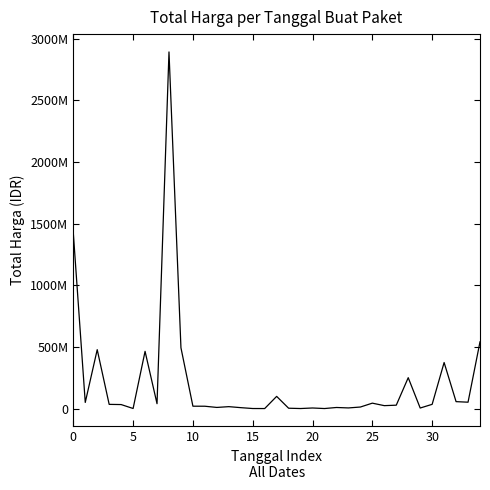

Does the chart display data point markers on the line(s)?

No